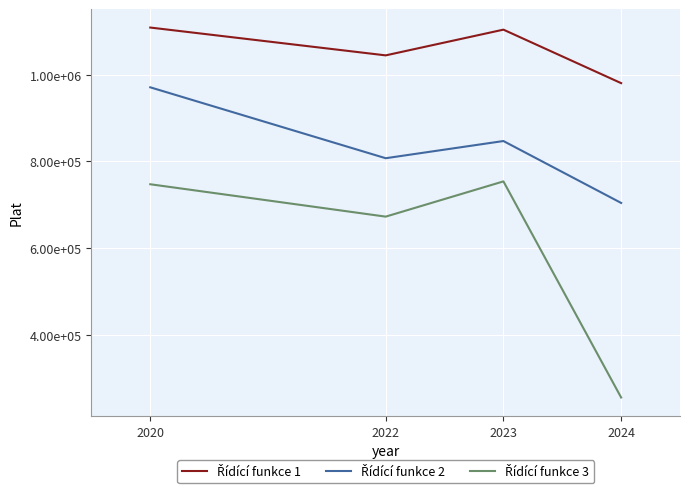

What is the spread (max minus min) of values at 2022?

371560